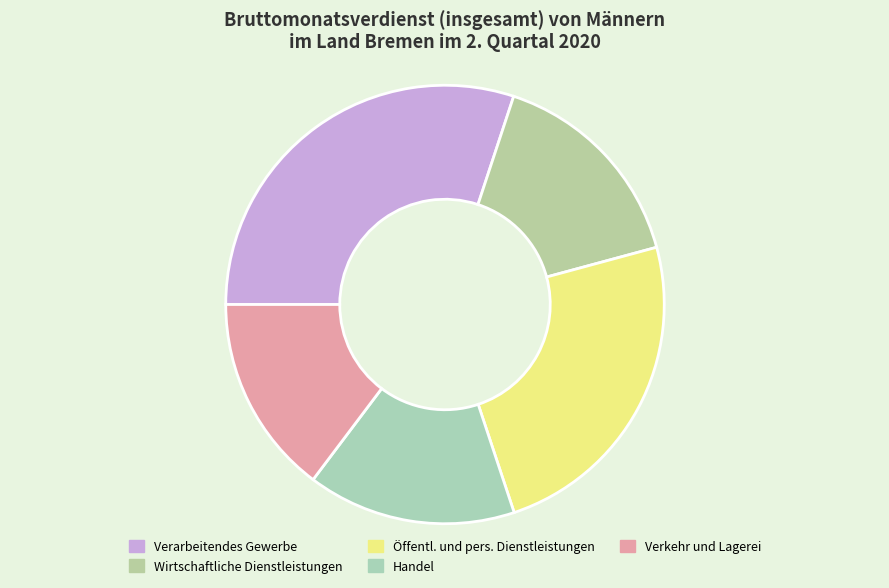

How many segments does this pie chart have?

5